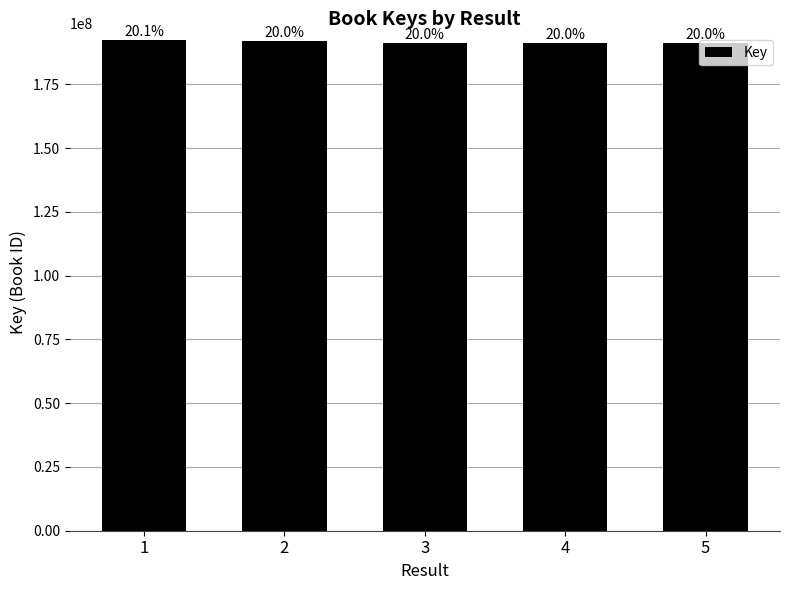

Reading left to right, what are all the values shown in this chart?

192405674	191824405	191127678	191127383	191126597